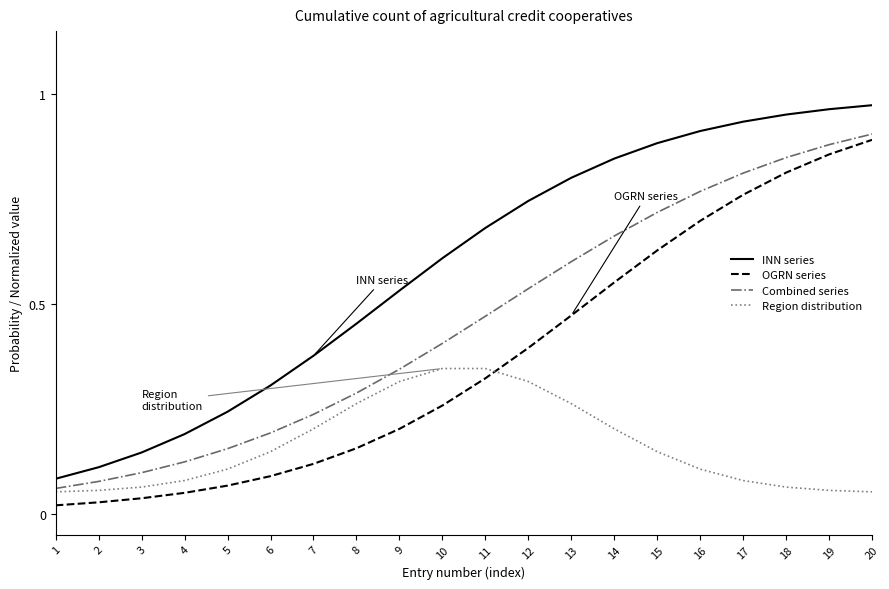

Which series has the largest range (max minus min)?

INN series